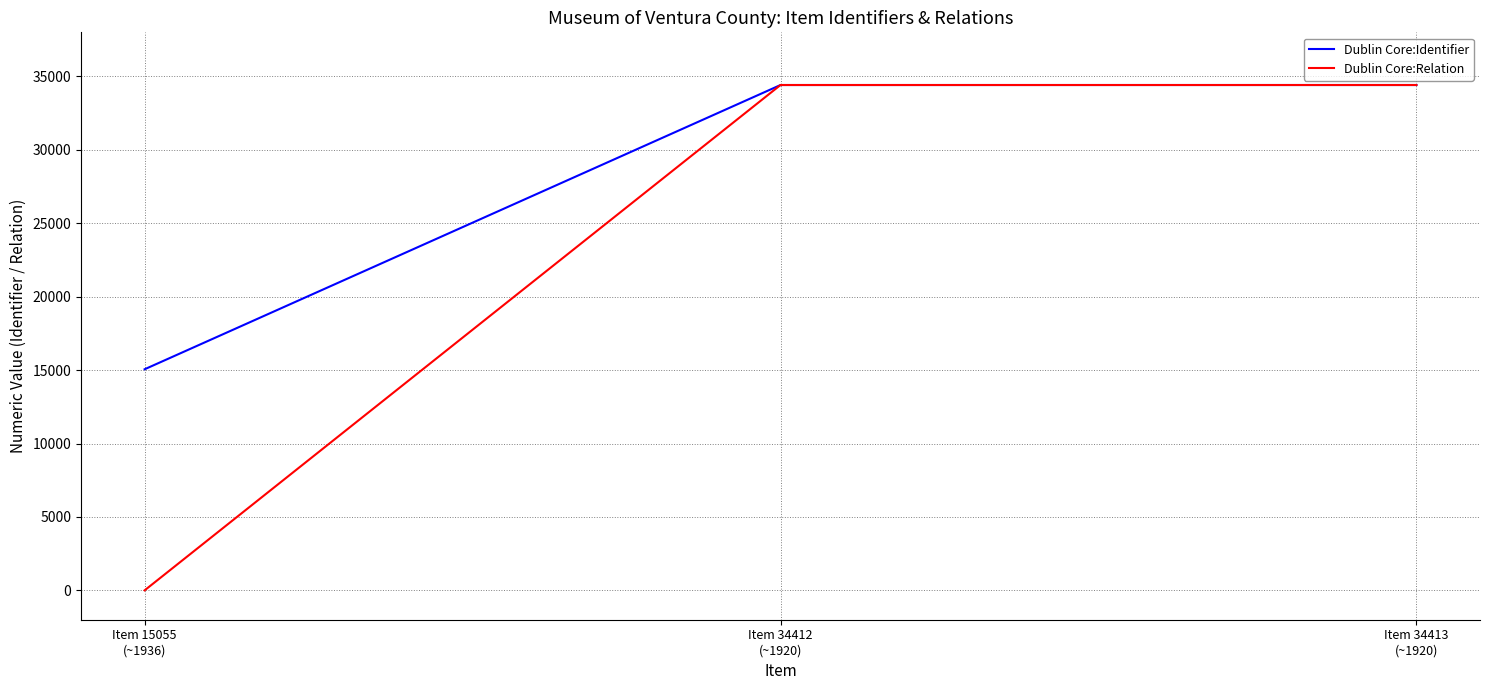

What is the maximum value for Dublin Core:Relation?

34413